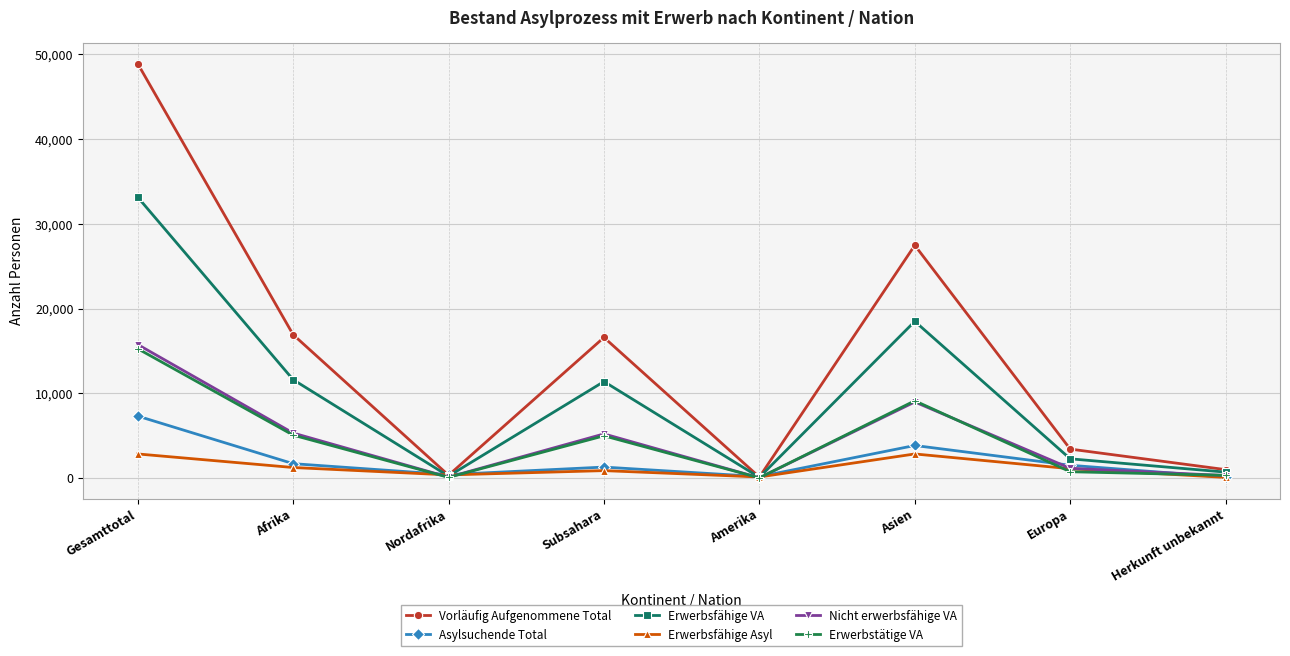

What is the difference between the maximum and second lowest values in the Erwerbsfähige Asyl series?

2717